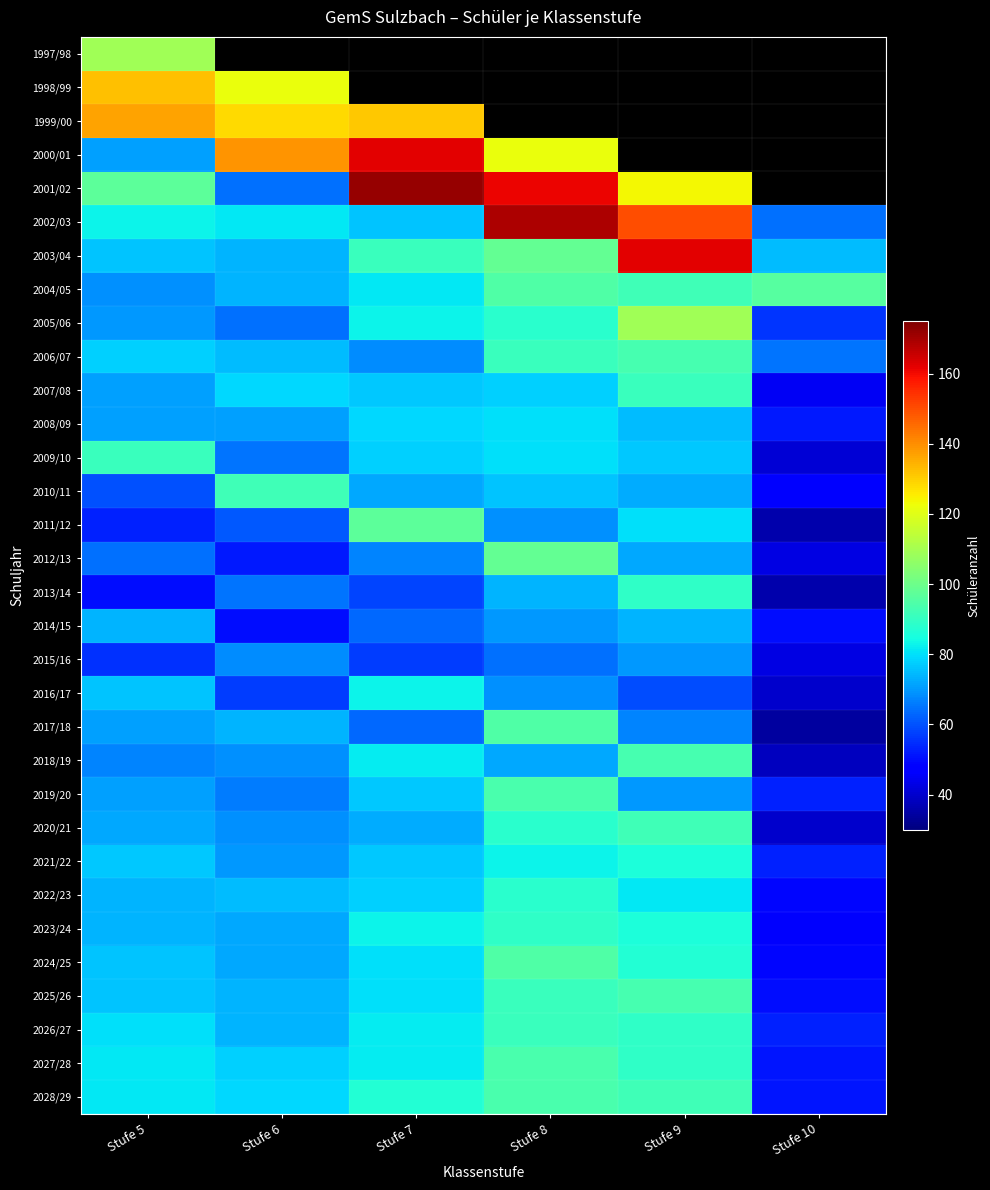

Is it true that 2019/20 equals 42.3 at Stufe 5?

False